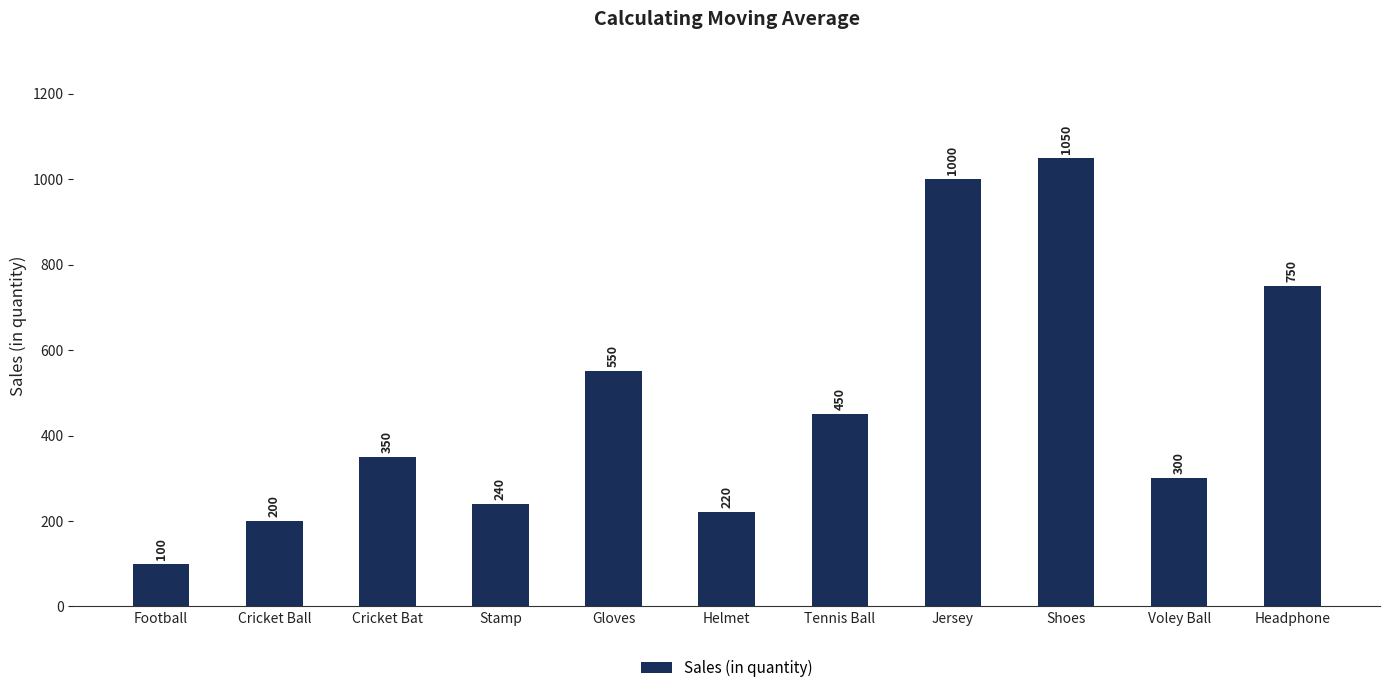

What is the approximate value at Gloves, to the nearest 100?

600